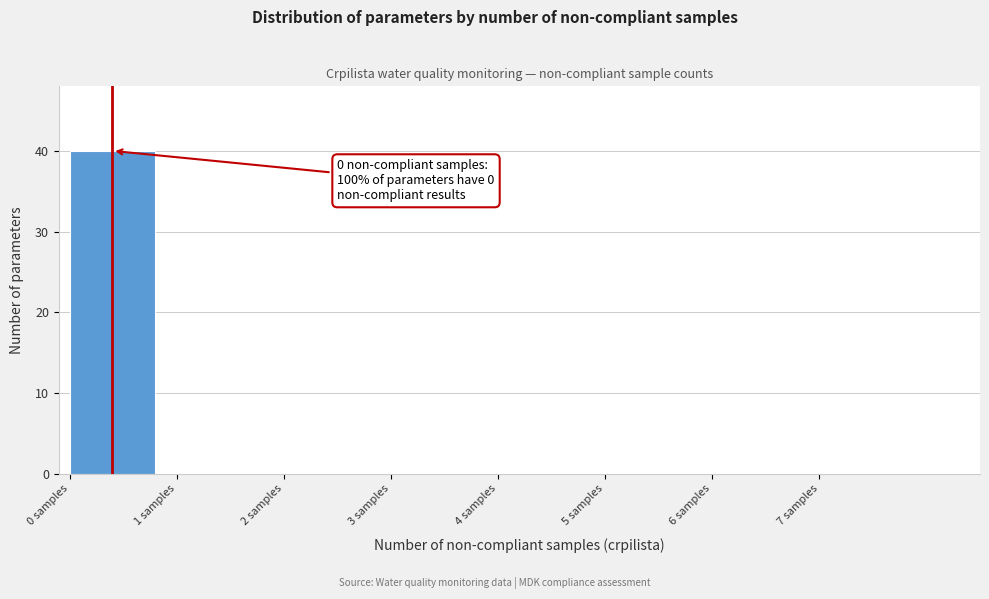

Over which range of the x-axis is the bar tallest?

0 to 1